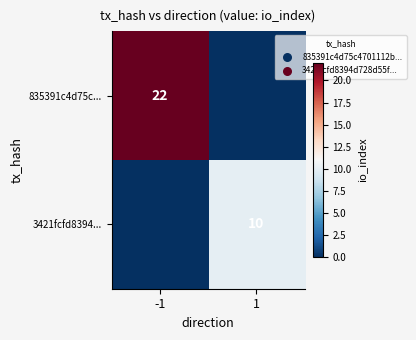

Is the value of 3421fcfd8394... at 1 greater than the value of 835391c4d75c... at -1?

No